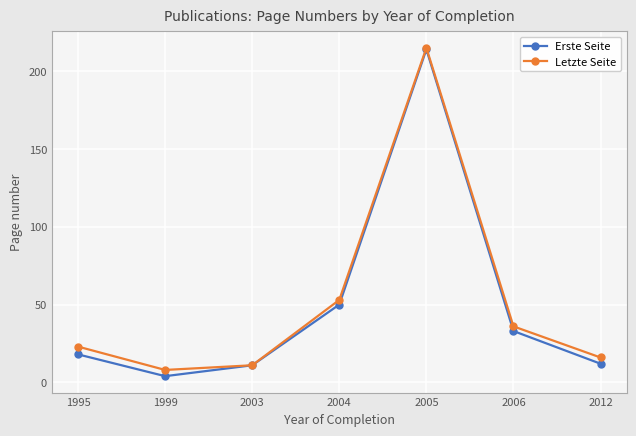

How many lines are shown in the chart?

2